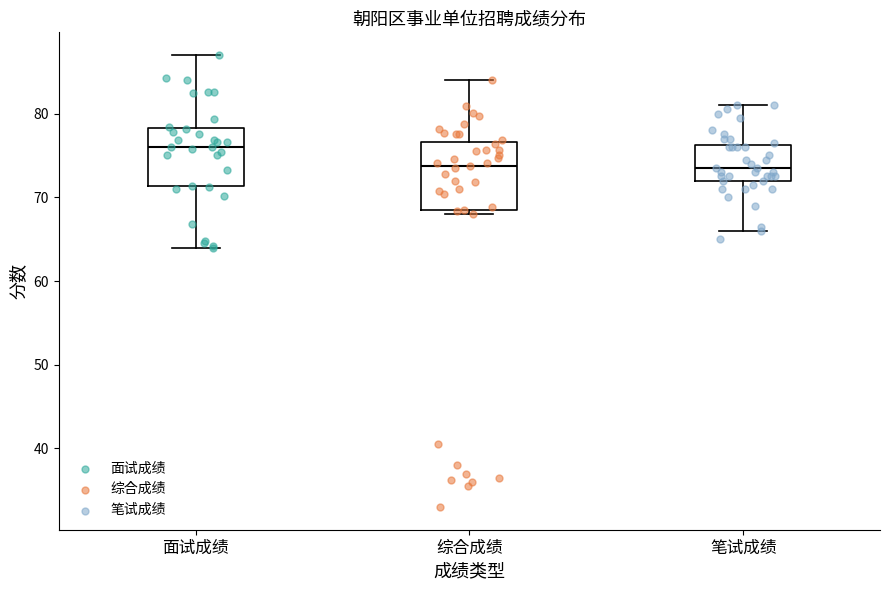

Where does the upper whisker of the box for 综合成绩 end on the y-axis? The values are not printed on the chart, so give them approximately, as read against the axis.

84